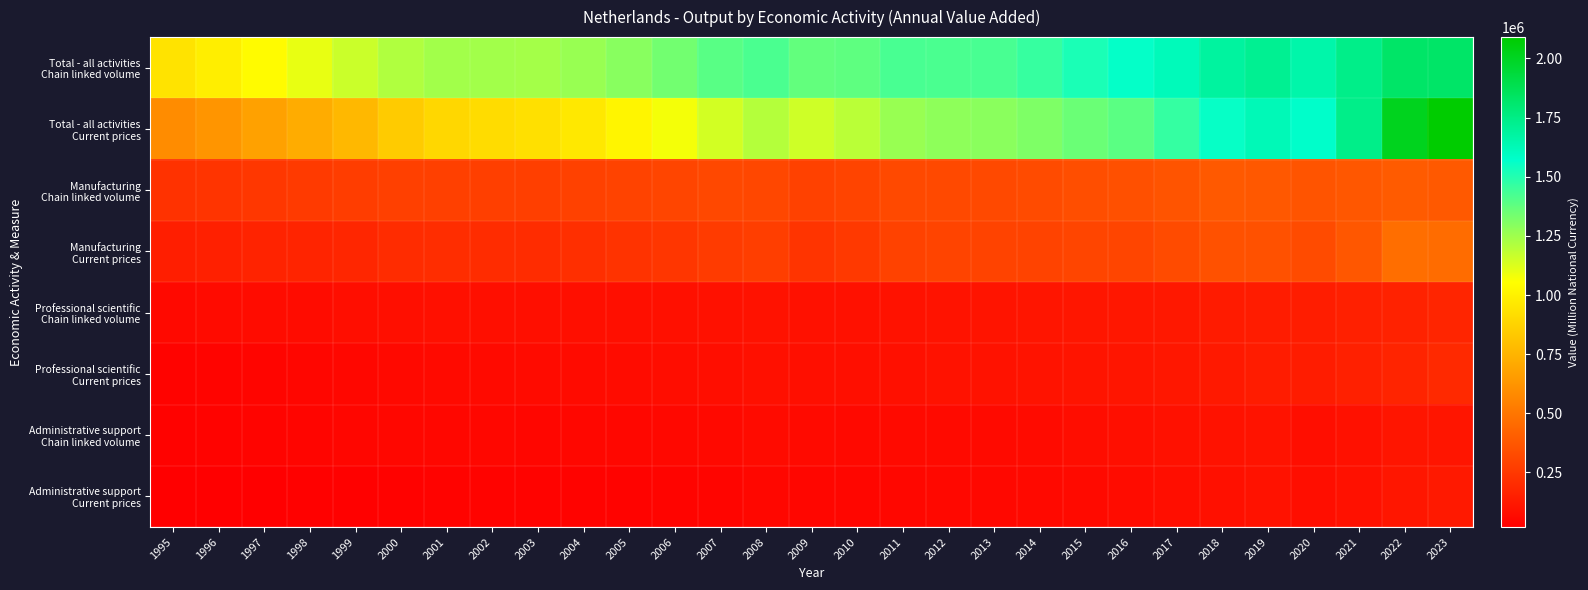

Which series has the largest range (max minus min)?

Total - all activities Current prices